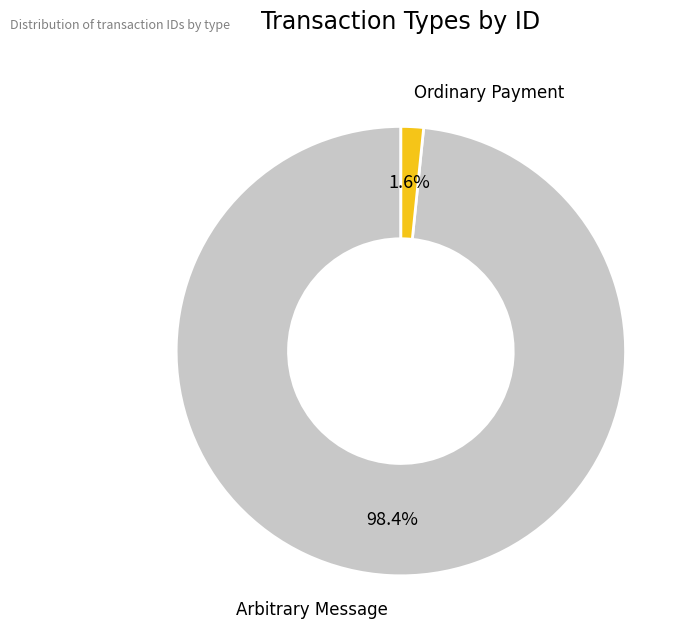

What is the majority slice?

Arbitrary Message